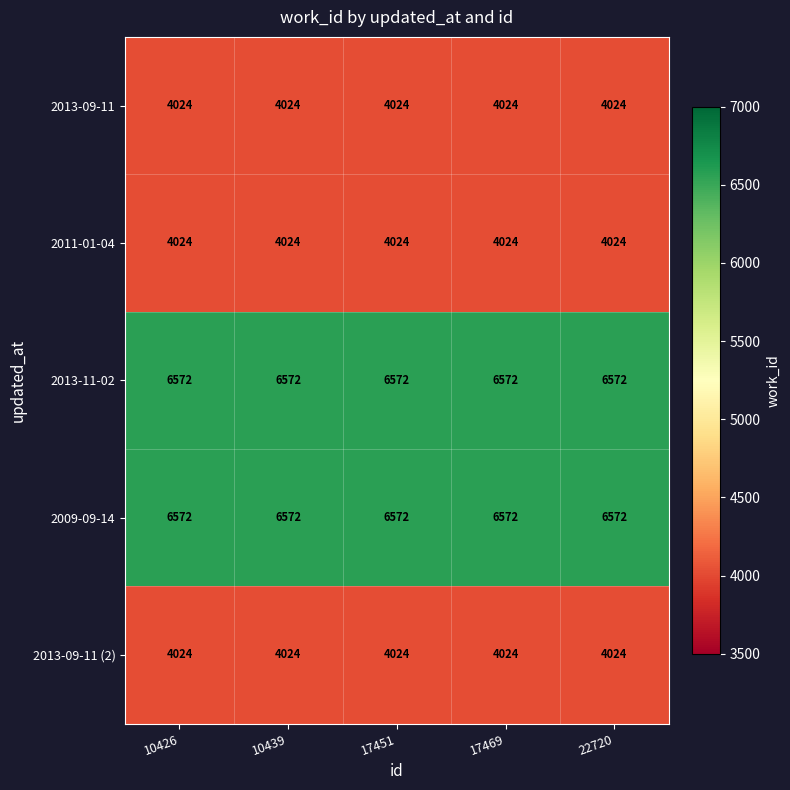

What is the spread (max minus min) of values at 17469?

2548